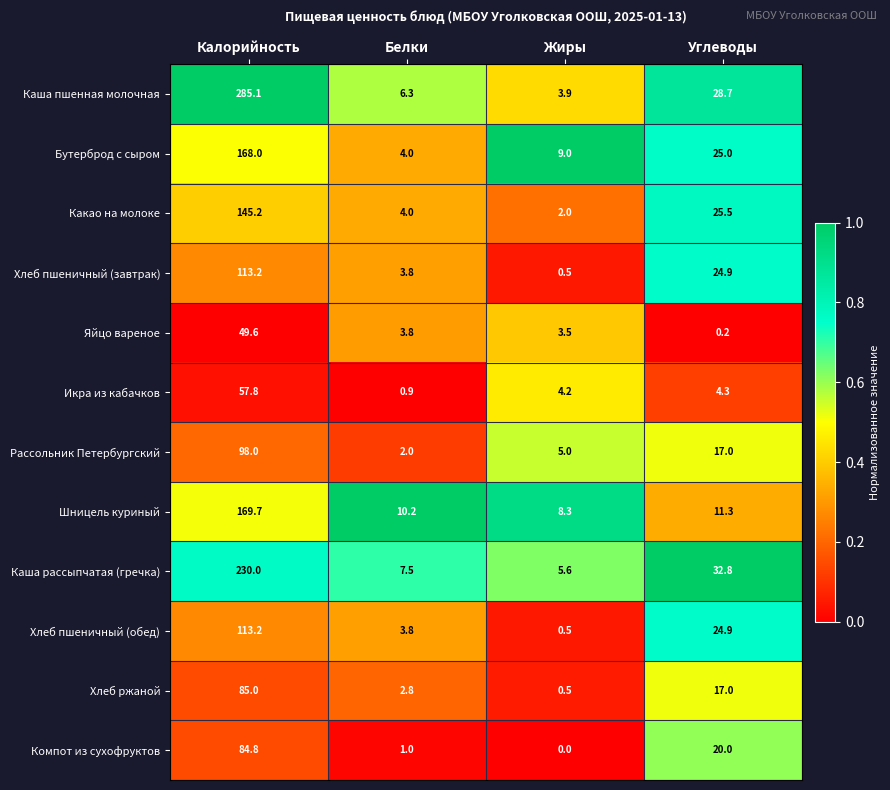

What is the difference between the highest and lowest values at Углеводы?

32.6